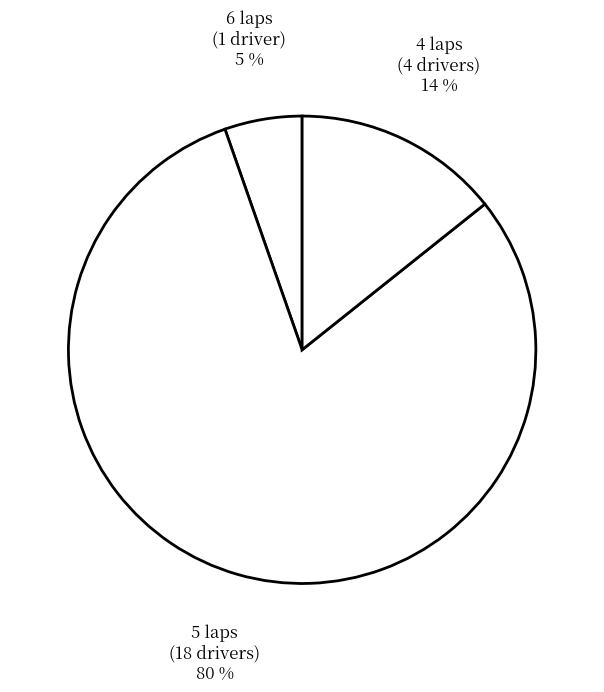

How many segments does this pie chart have?

3